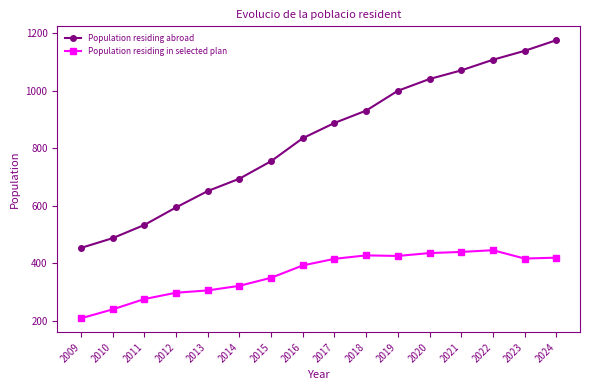

How many categories are shown in the chart?

16